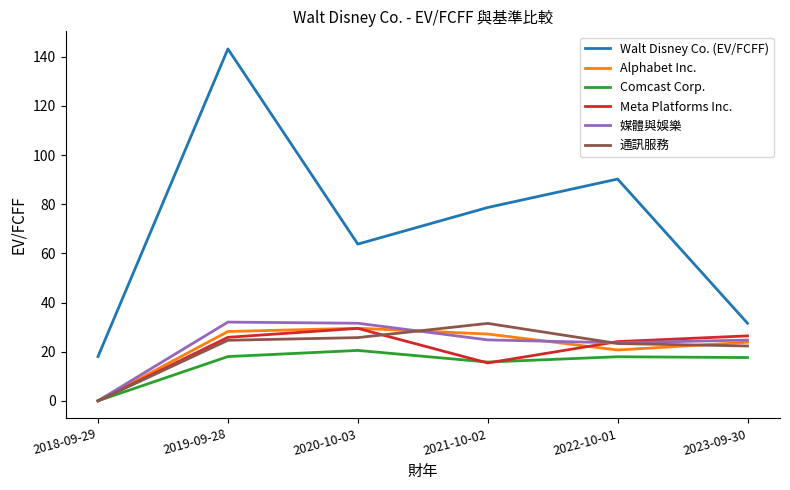

Which series has the largest range (max minus min)?

Walt Disney Co. (EV/FCFF)